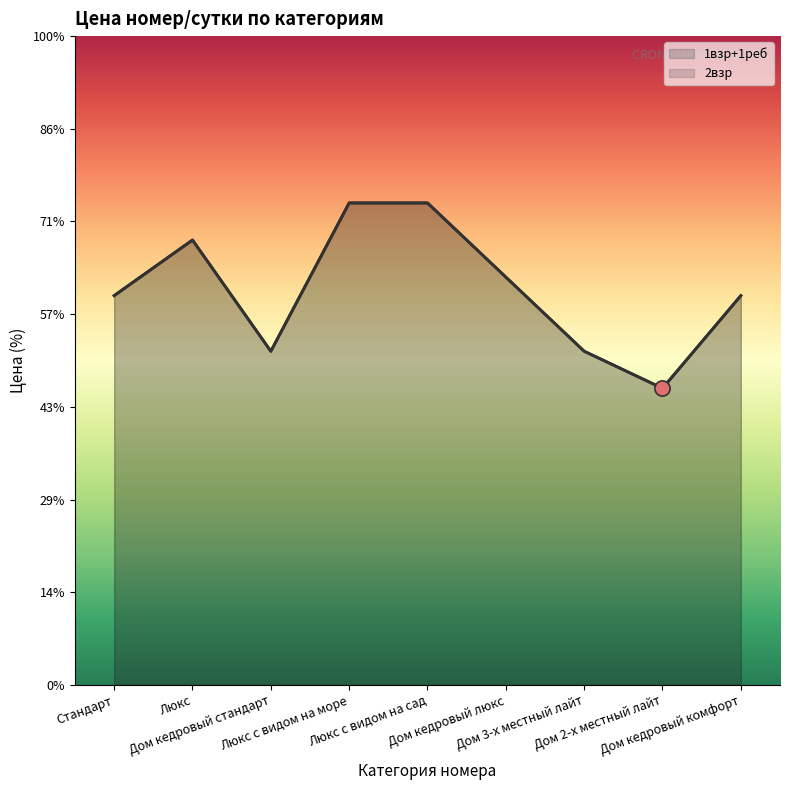

Which series contains the lowest Y value?

1взр+1реб